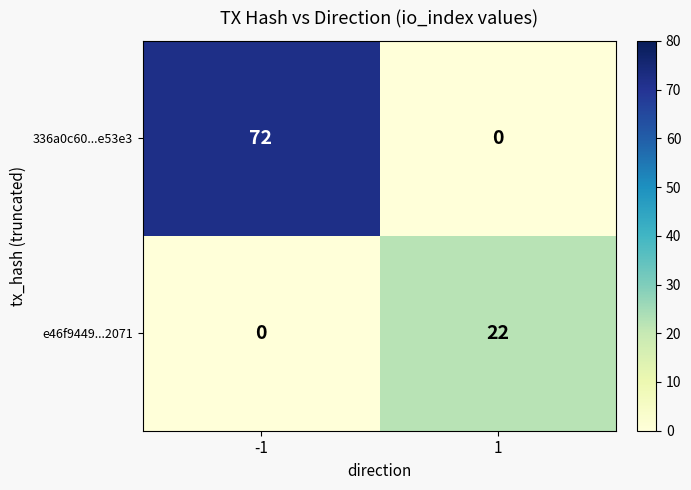

What is the greatest value displayed?

72